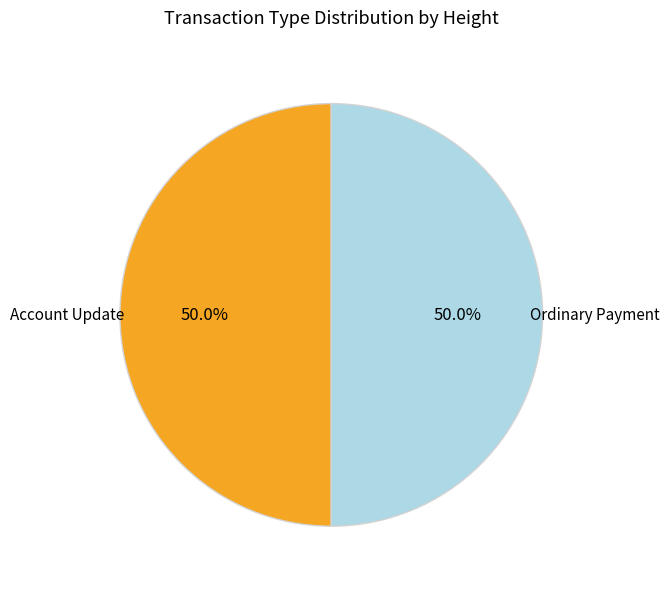

How much of the chart is everything except Ordinary Payment?

50.0%